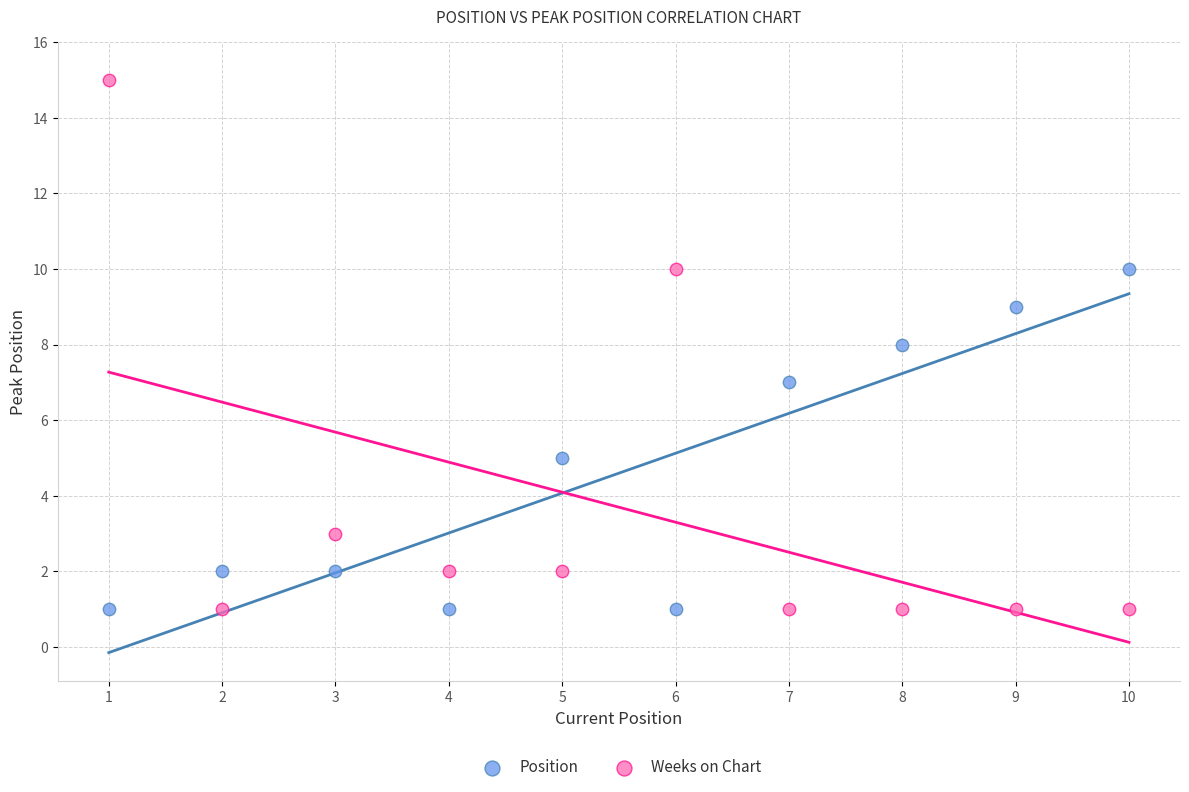

Which series has the largest Y range (max minus min)?

Weeks on Chart